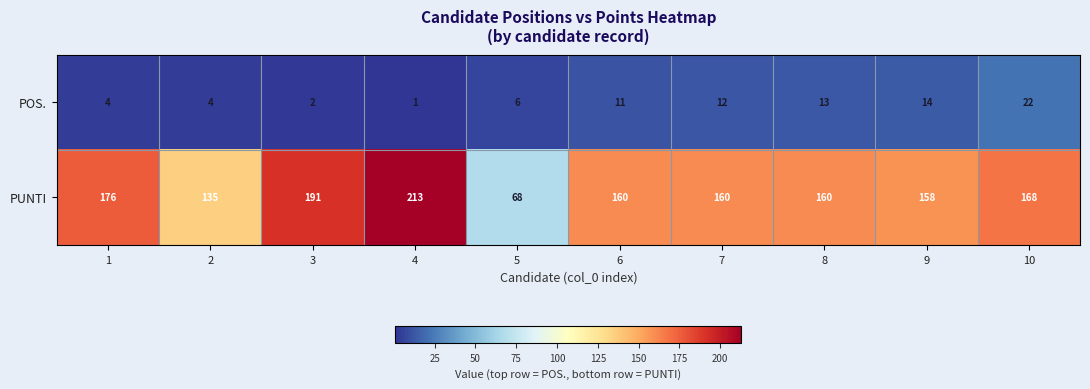

List the series in order of their peak value, lowest first.

POS., PUNTI